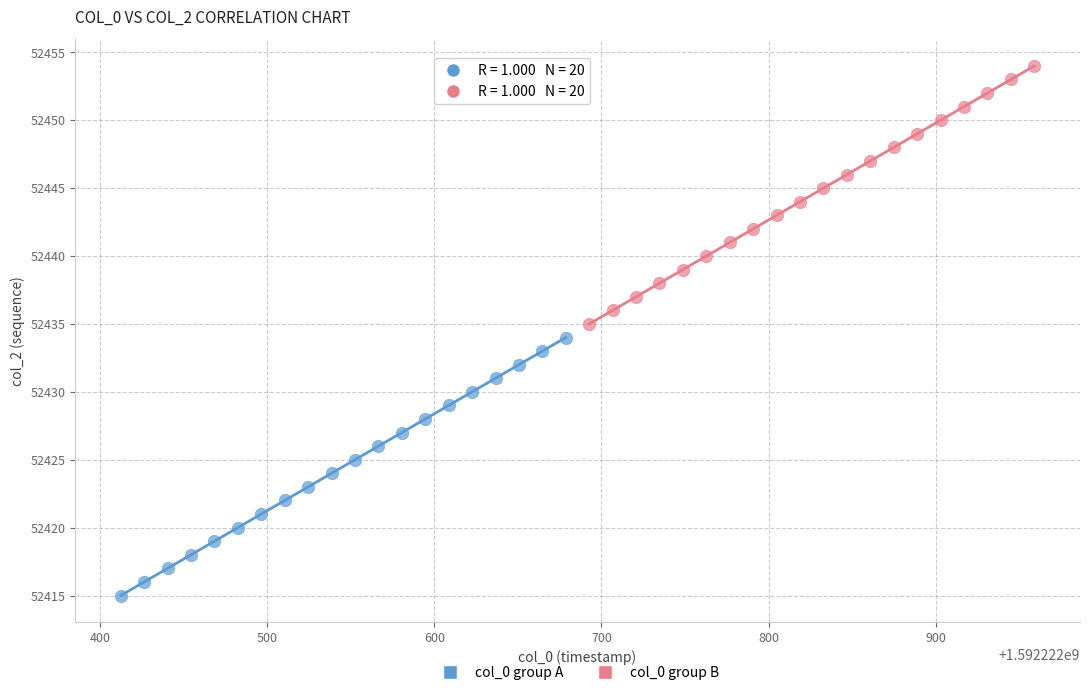

What are all the series names shown in the legend?

col_0 group A, col_0 group B